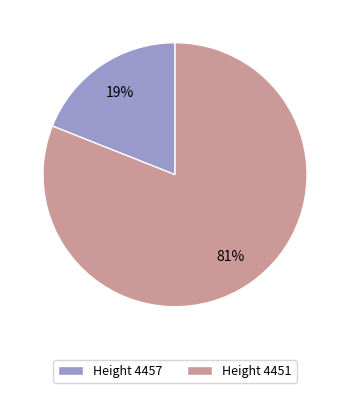

To the nearest percent, what is the difference between the largest and smallest slice percentages?

62%